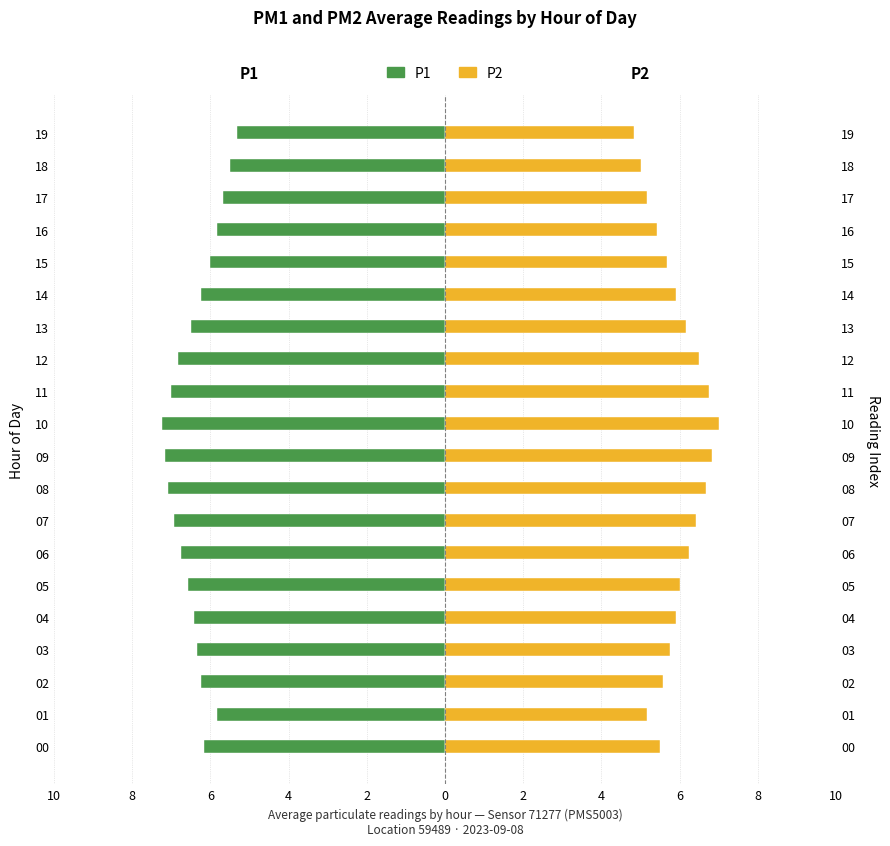

What is the difference between the maximum and minimum values in the P2 series?

2.2